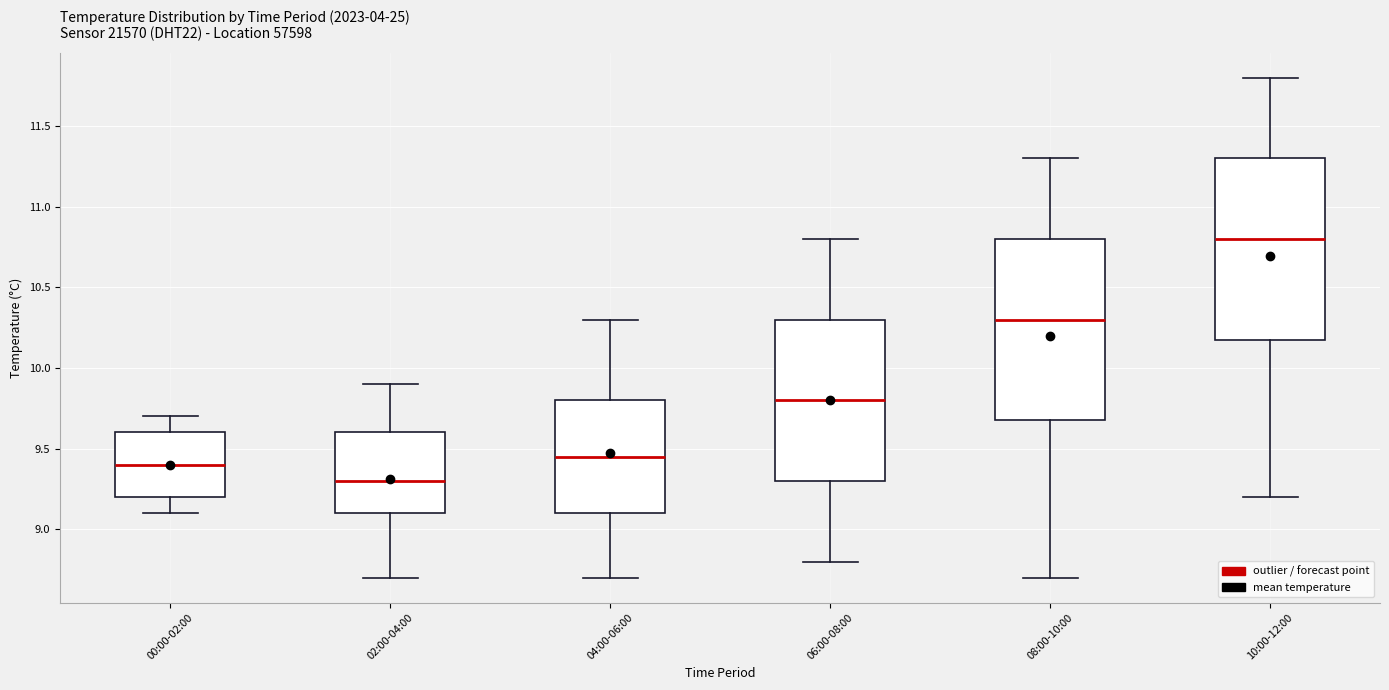

Reading left to right, read every box against the y-axis: the position of its median line, the range the box covers, and the ends of its whiskers. The values are not printed on the chart, so give them approximately, as read against the axis.

00:00-02:00: median 9.40, box 9.20 to 9.60, whiskers 9.10 to 9.70
02:00-04:00: median 9.30, box 9.10 to 9.60, whiskers 8.70 to 9.90
04:00-06:00: median 9.45, box 9.10 to 9.80, whiskers 8.70 to 10.30
06:00-08:00: median 9.80, box 9.30 to 10.30, whiskers 8.80 to 10.80
08:00-10:00: median 10.30, box 9.70 to 10.80, whiskers 8.70 to 11.30
10:00-12:00: median 10.80, box 10.20 to 11.30, whiskers 9.20 to 11.80